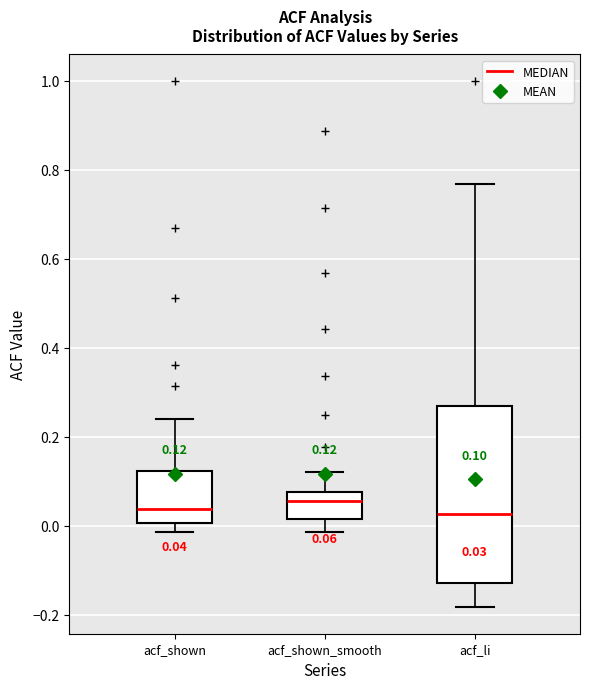

Which box is the tallest, from its lower edge to its upper edge?

acf_li